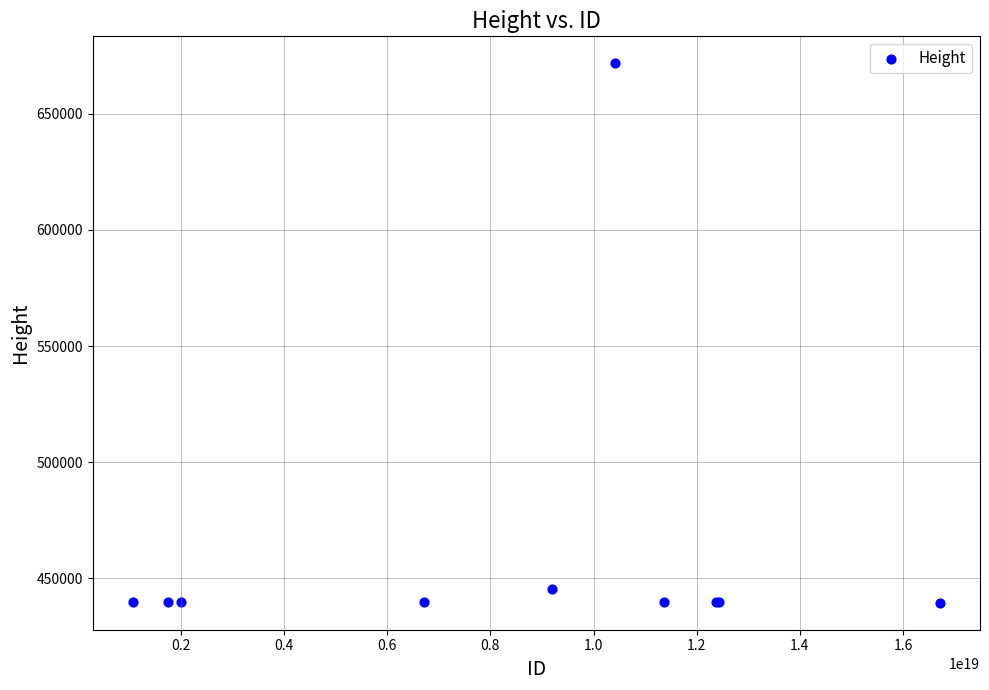

What Y value in the scatter plot is closest to 555603?

445238